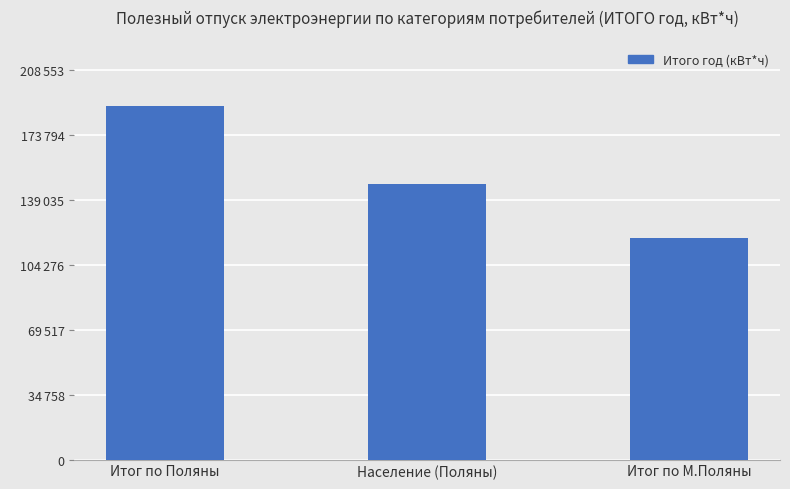

Which has a higher value, Итог по М.Поляны or Население (Поляны)?

Население (Поляны)